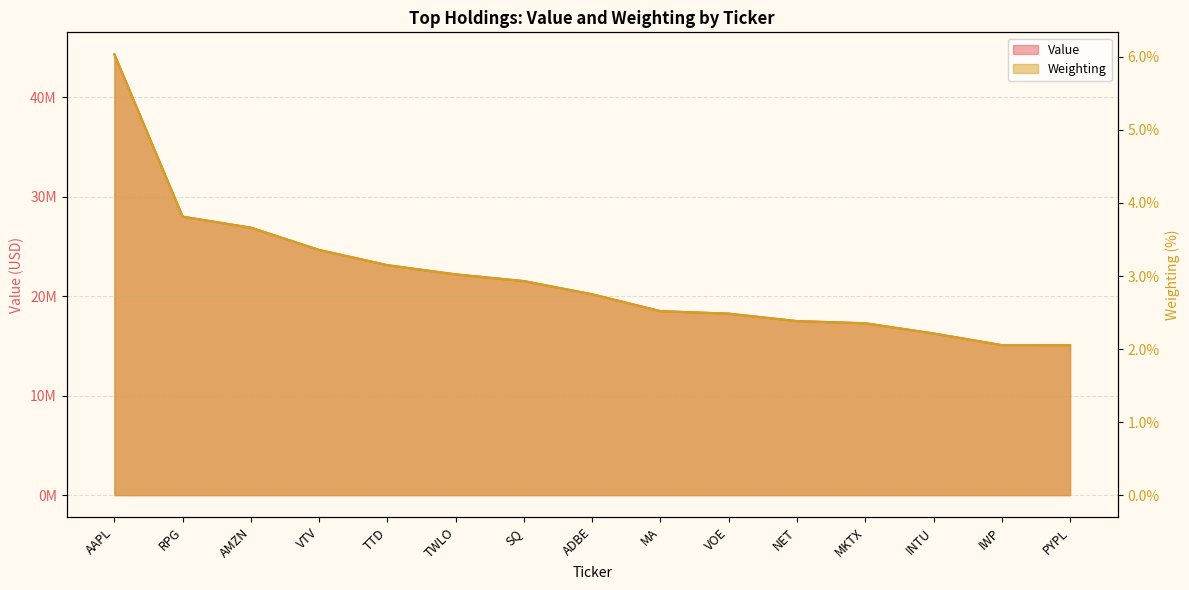

What is the approximate value of Value at IWP?

15070000.0